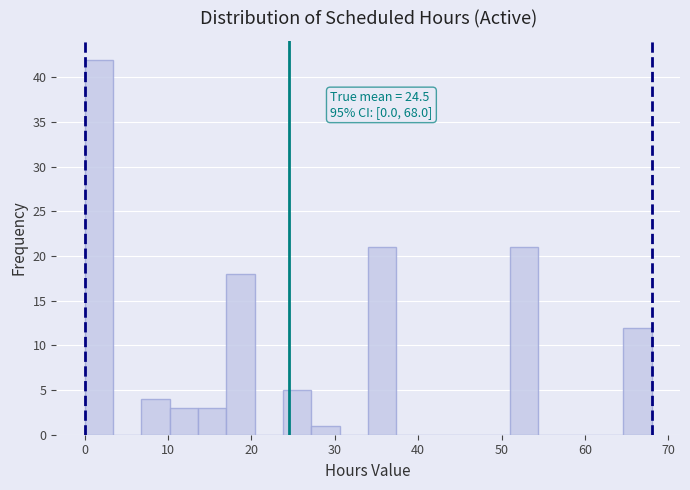

Around what value on the x-axis is the tallest bar? Give the approximate position of its centre, as read against the axis.

2